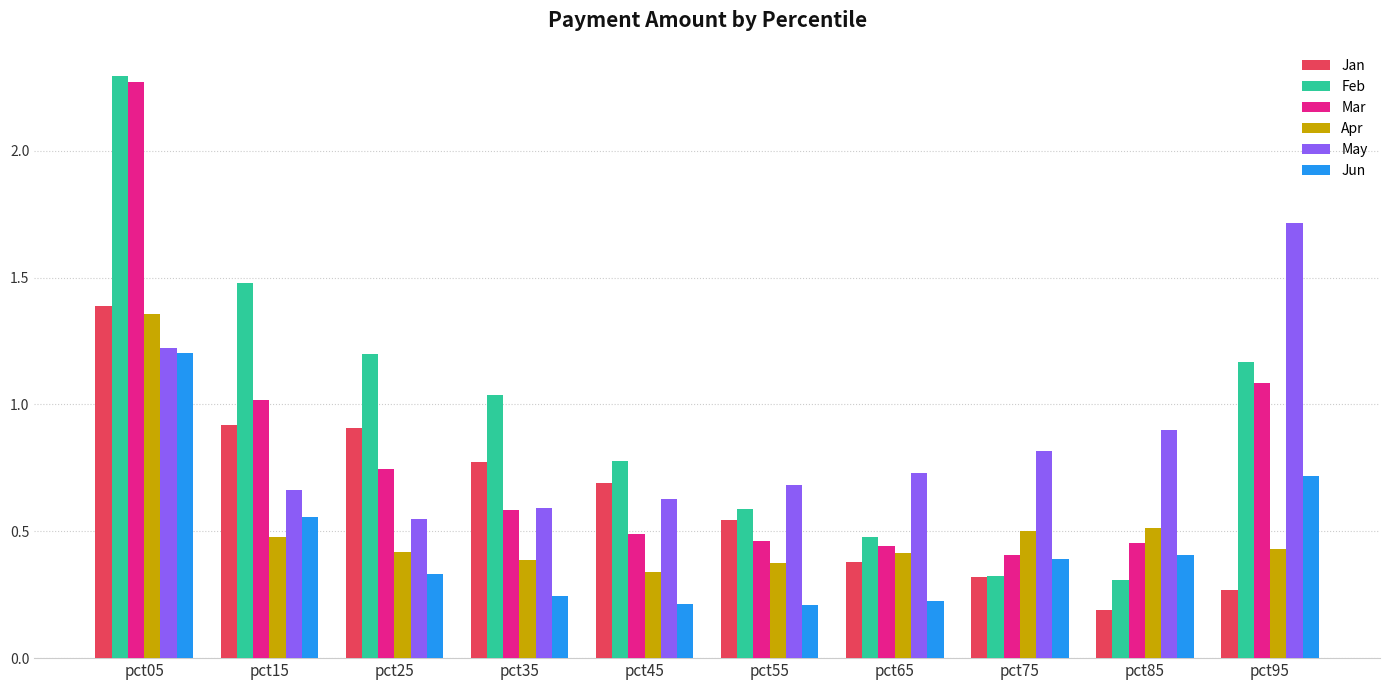

At how many categories does at least one series exceed 1?

5